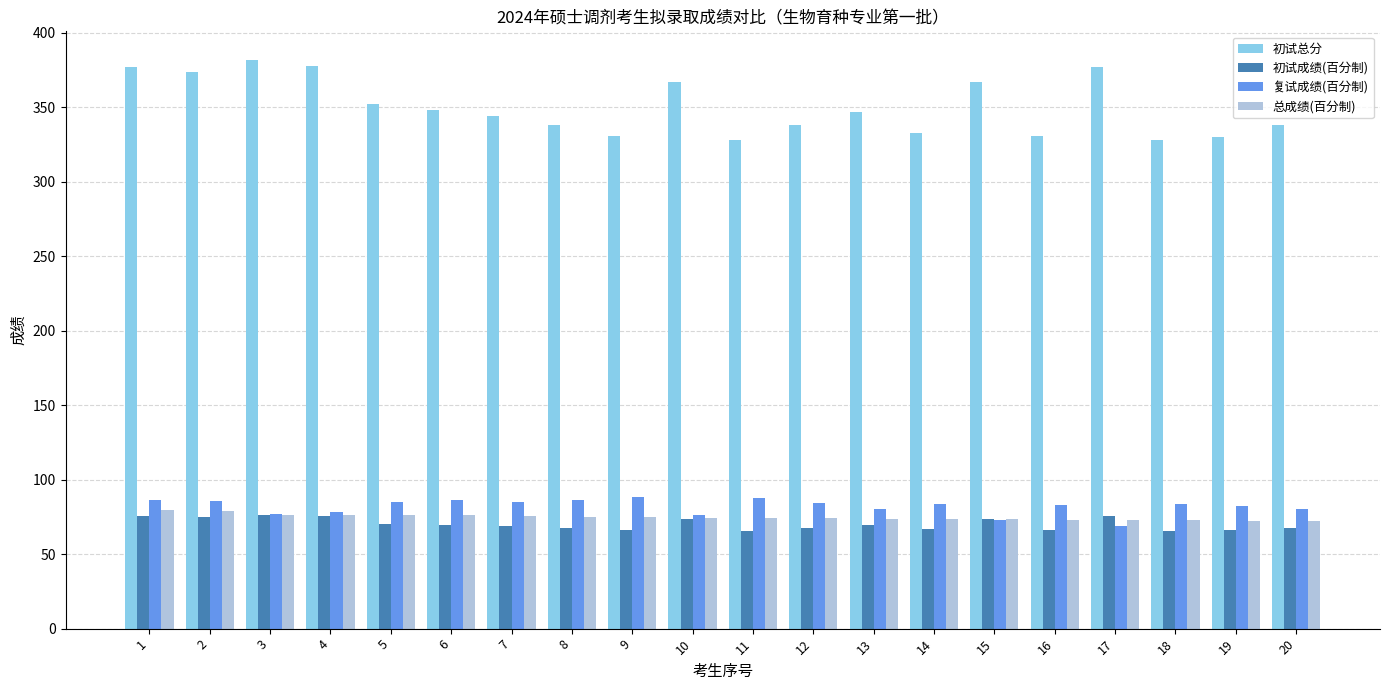

What is the highest value of the 总成绩(百分制) series?

79.9